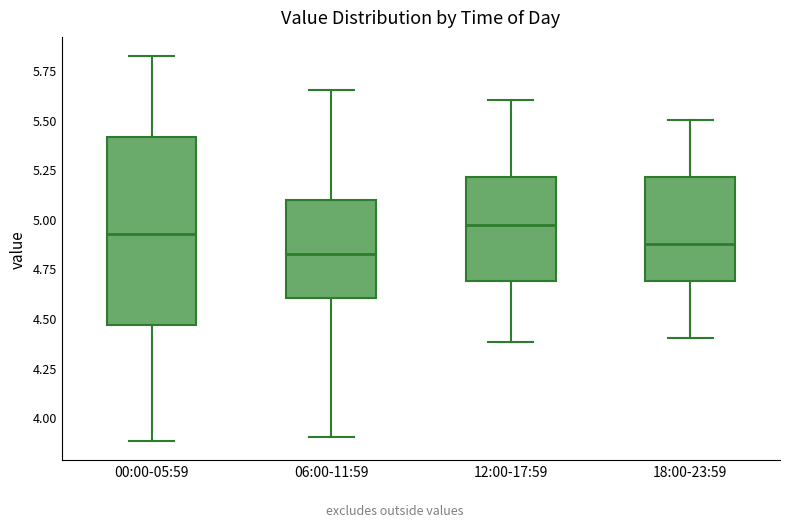

Reading left to right, transcribe this box plot: for each box, give where its median line is, the range the box spans, and where its two whiskers end, as read against the y-axis. The values are not printed on the chart, so give them approximately, as read against the axis.

00:00-05:59: median 4.95, box 4.45 to 5.40, whiskers 3.90 to 5.80
06:00-11:59: median 4.80, box 4.60 to 5.10, whiskers 3.90 to 5.65
12:00-17:59: median 4.95, box 4.70 to 5.20, whiskers 4.40 to 5.60
18:00-23:59: median 4.90, box 4.70 to 5.20, whiskers 4.40 to 5.50